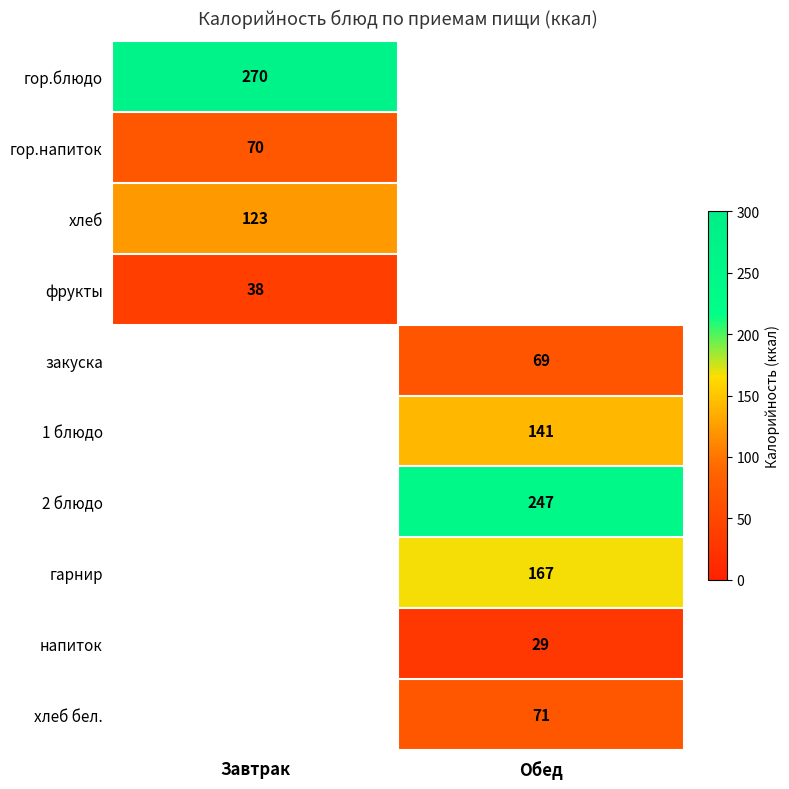

Is it true that напиток equals 12 at Обед?

False